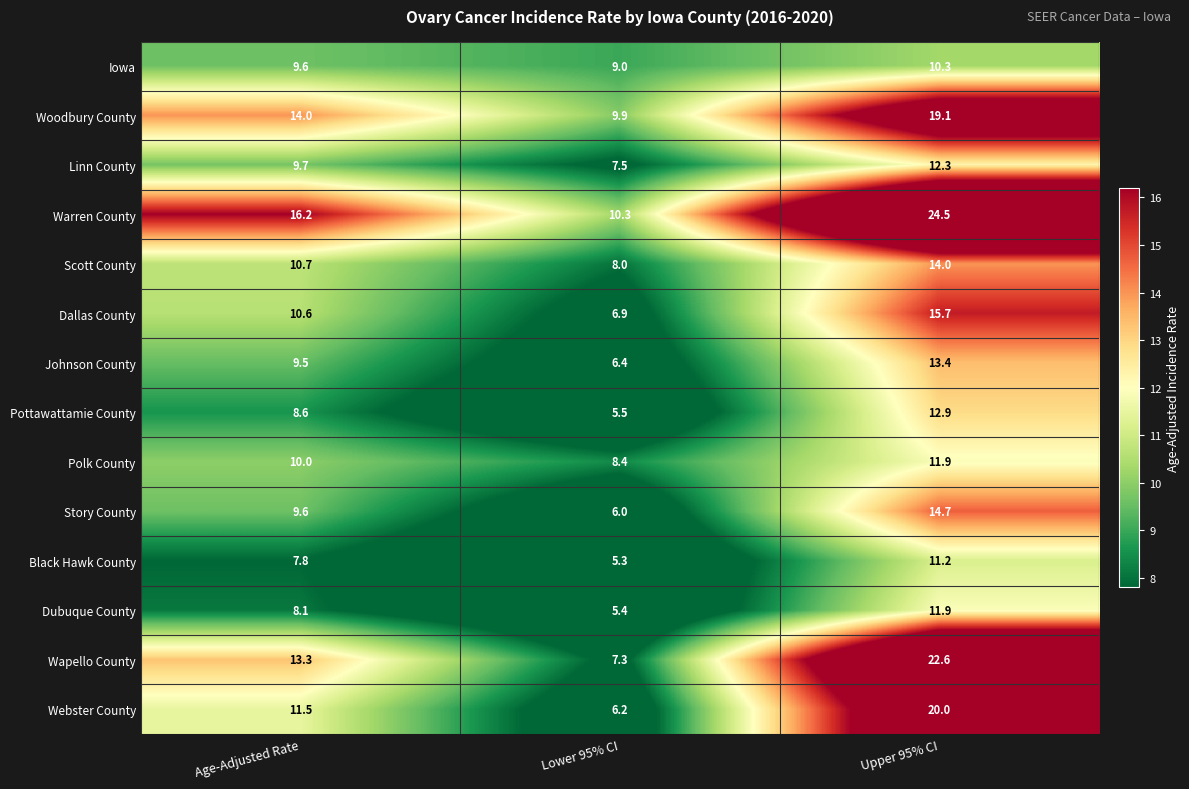

What is the total value across all series at Age-Adjusted Rate?

149.2